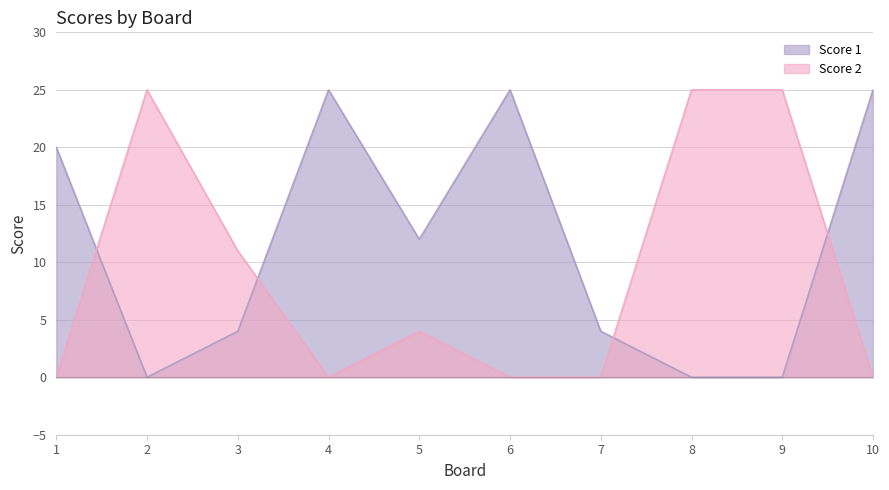

What is the value of the Score 1 point at the 5th from the left?

12